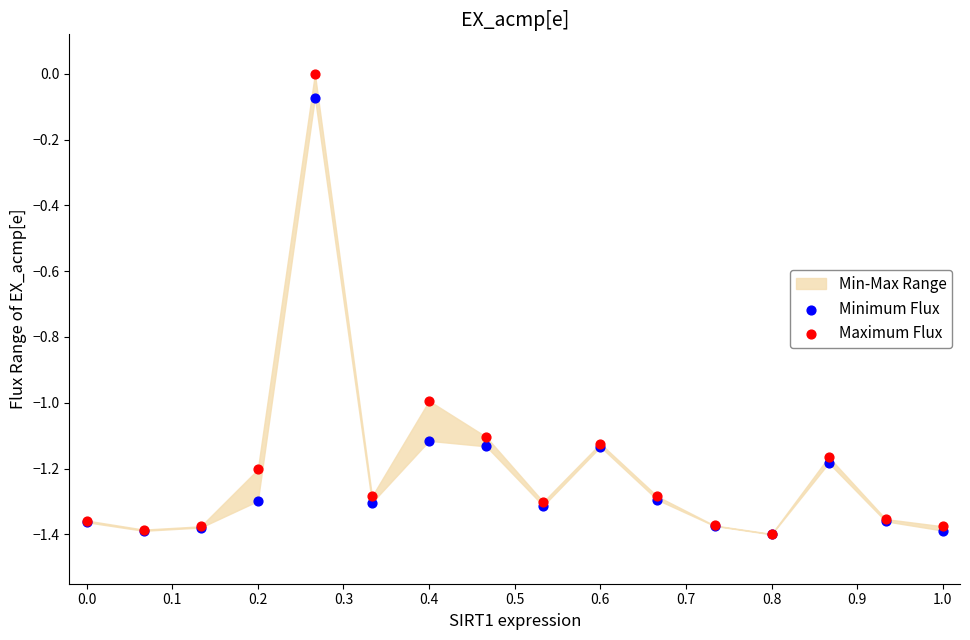

Which series has the largest Y range (max minus min)?

Maximum Flux